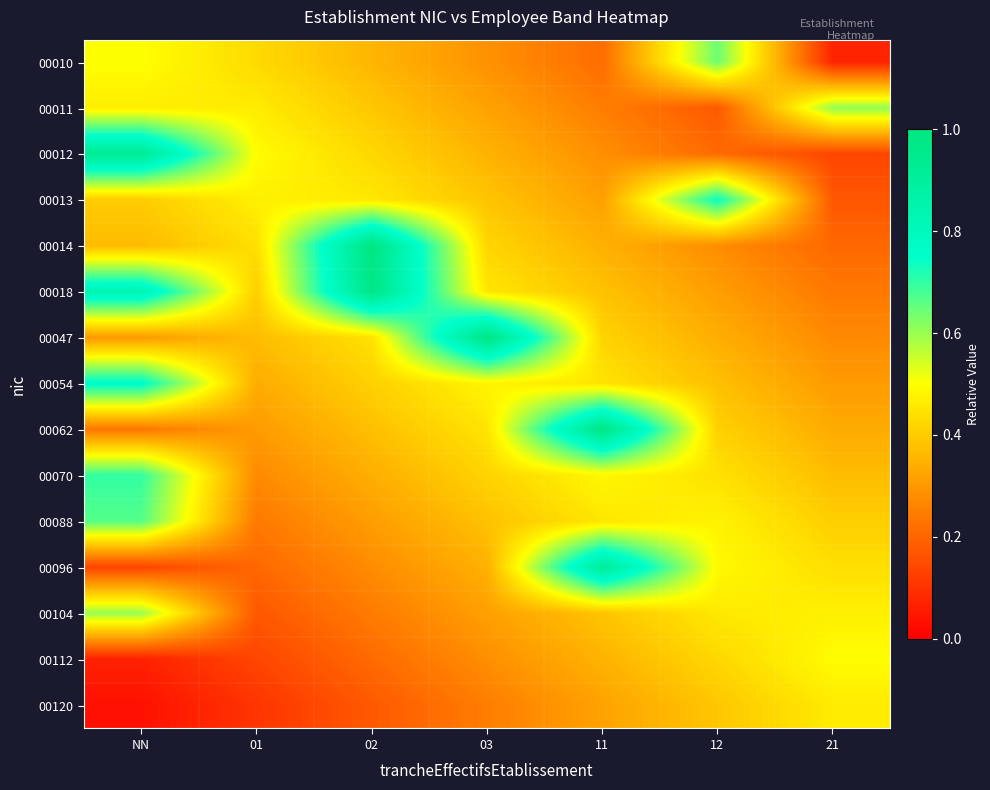

What is the total value across all series at 11?

6.5